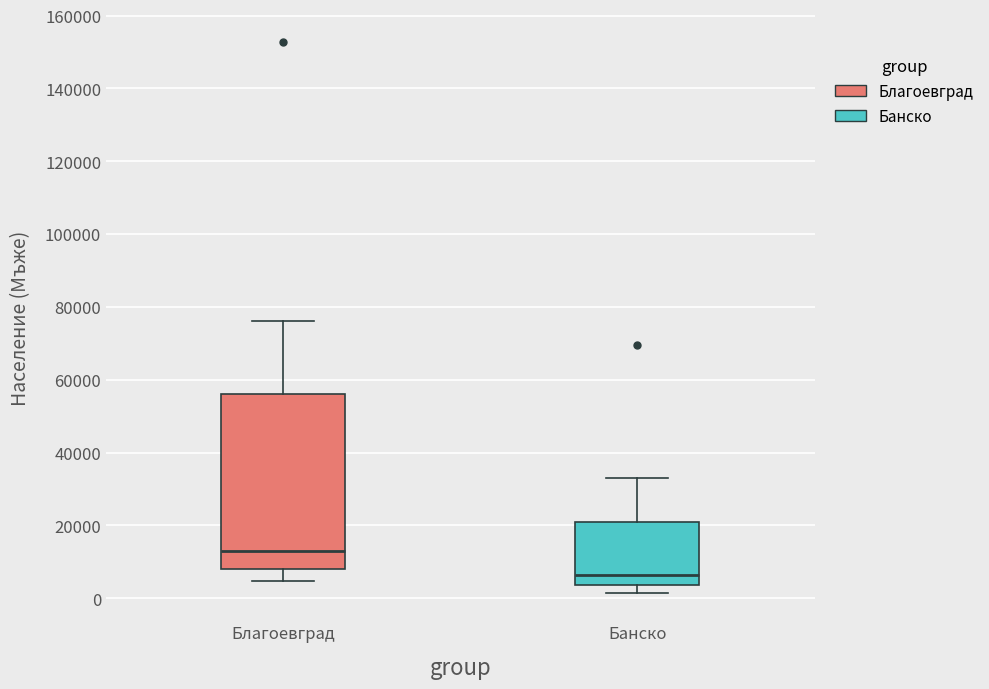

Which box is the tallest, from its lower edge to its upper edge?

Благоевград